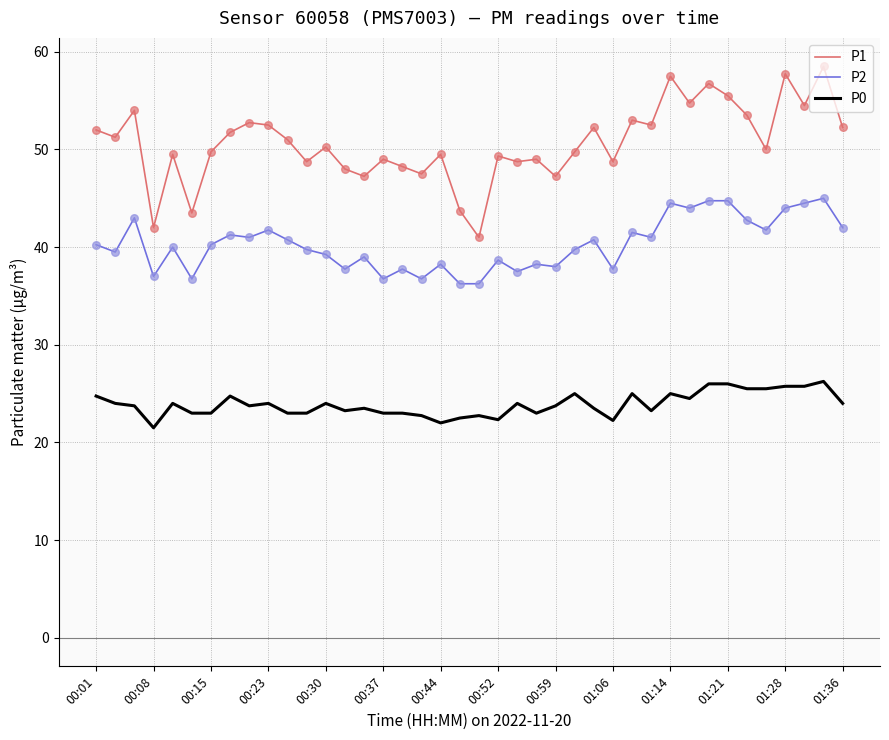

What are all the series names shown in the legend?

P1, P2, P0